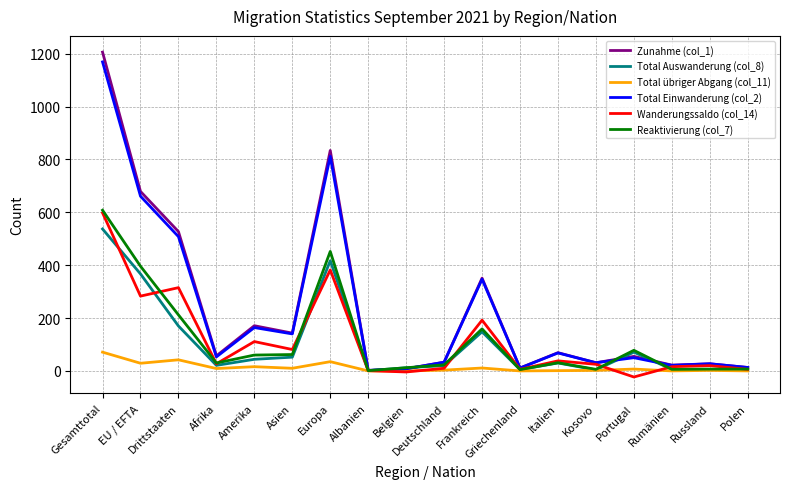

Which series has the largest range (max minus min)?

Zunahme (col_1)